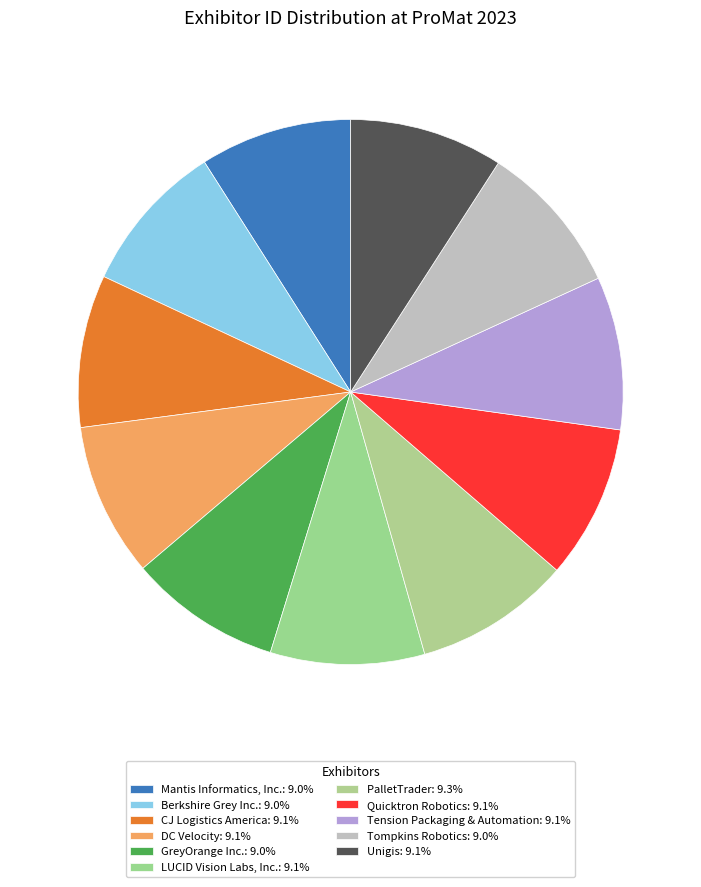

To the nearest percent, what is the average slice percentage?

9%